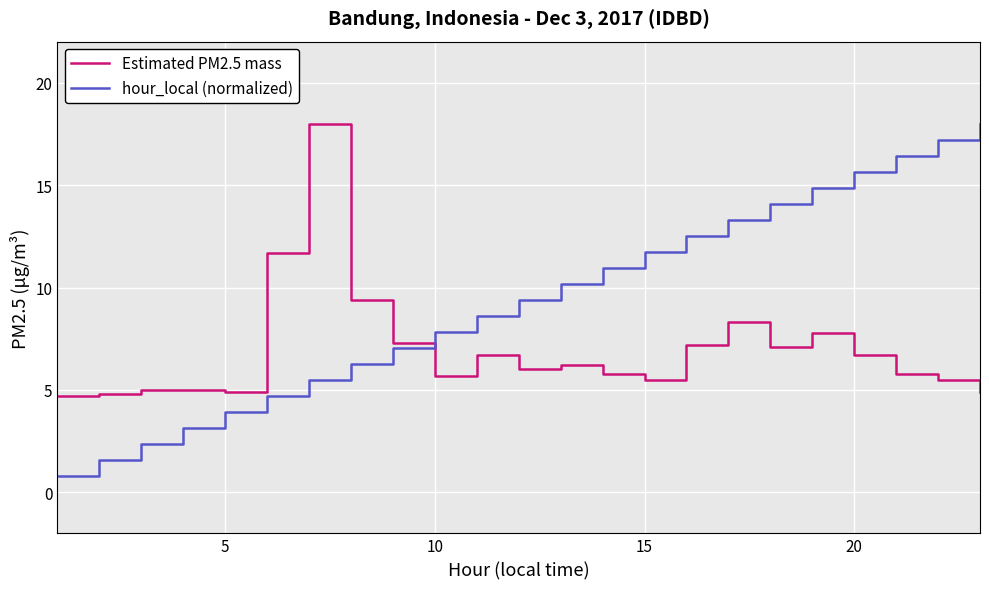

What is the difference between the second highest and second lowest values in the hour_local (normalized) series?

15.7